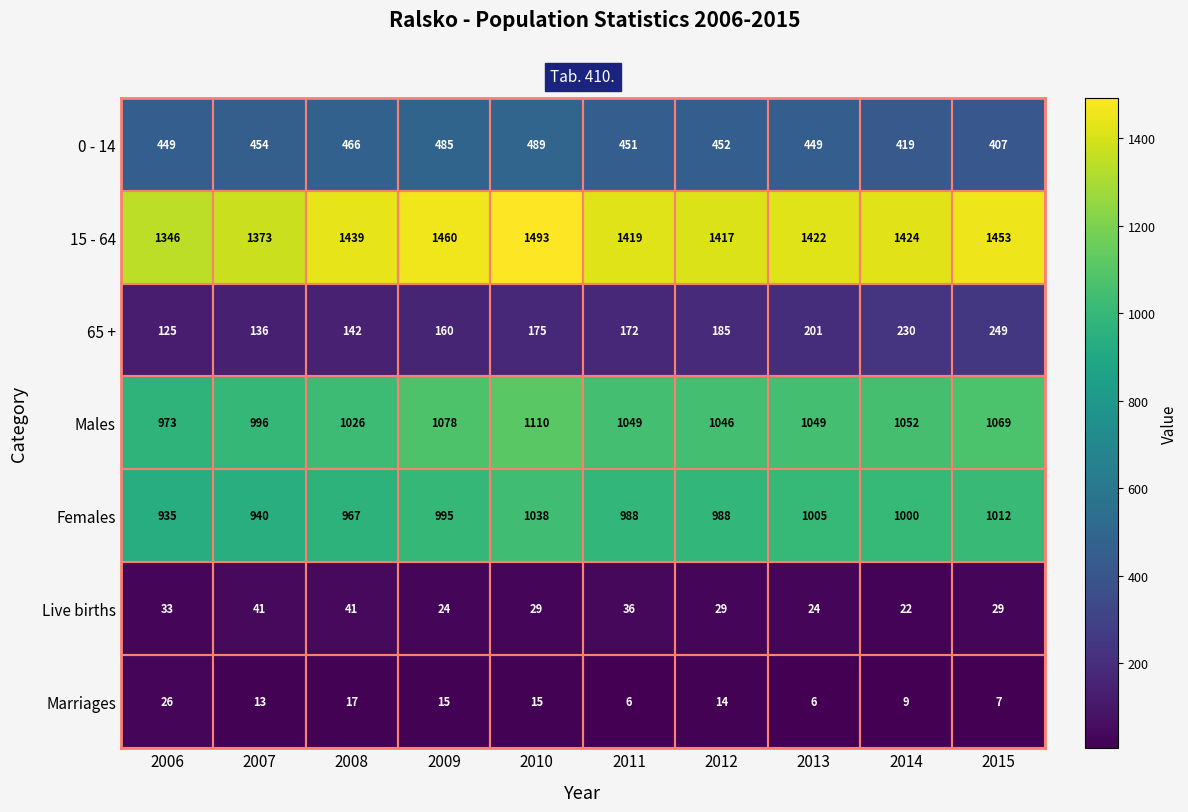

What value does the Marriages series have at 2007, to the nearest 10?

10